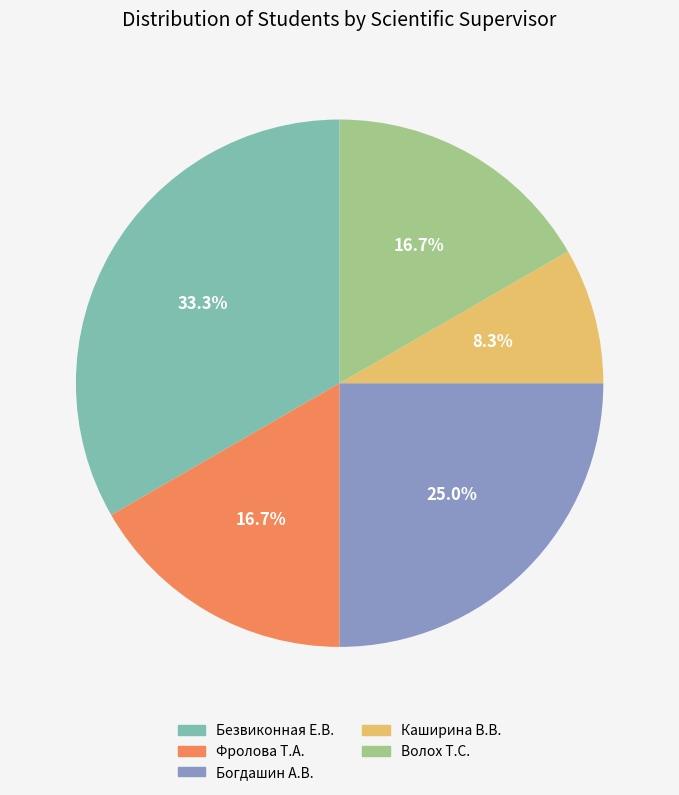

Is there a majority slice in this chart?

No